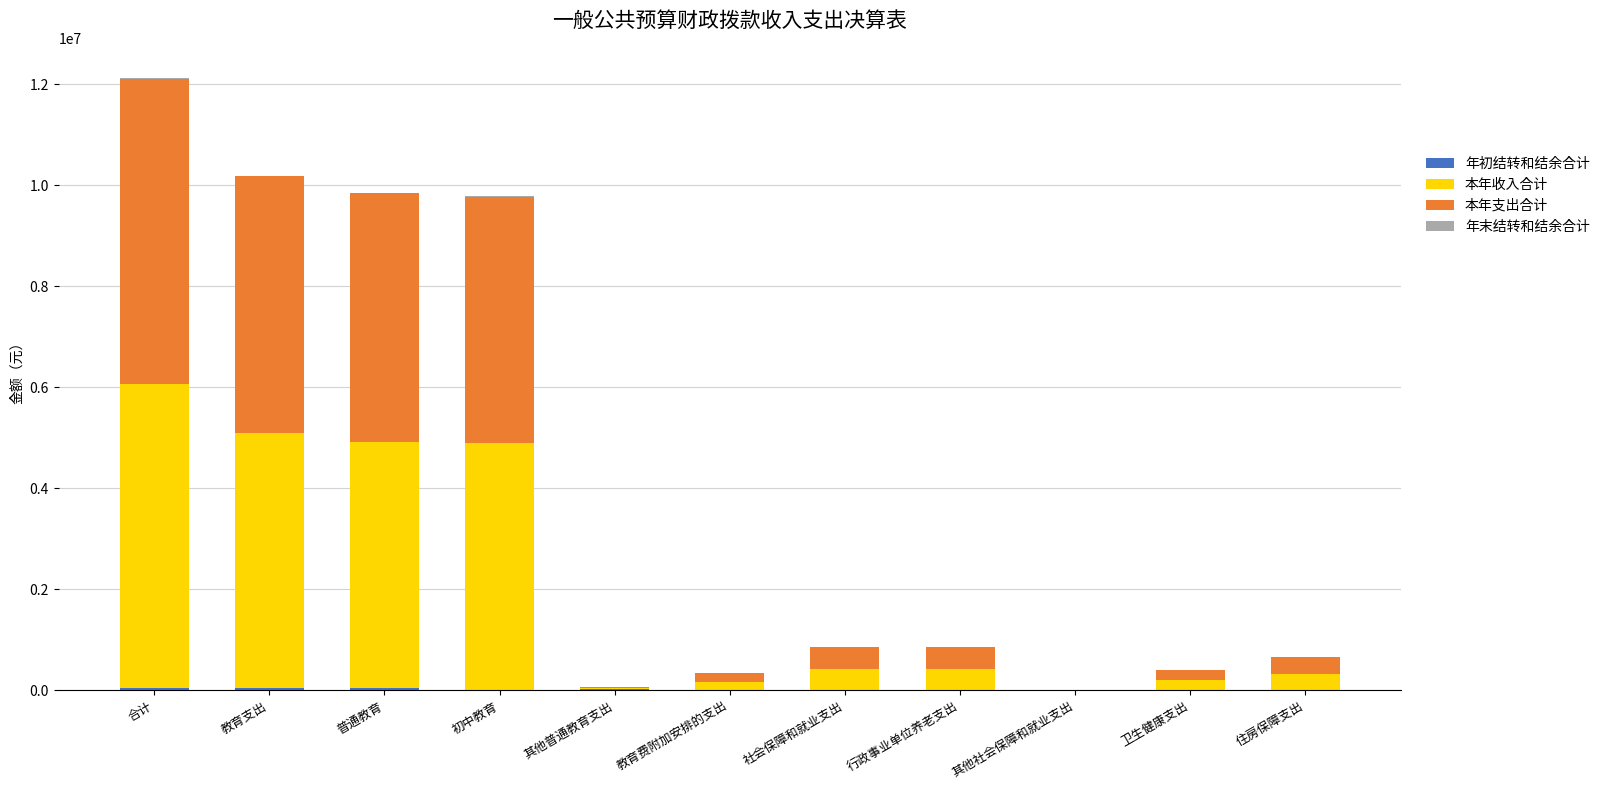

At which category is the sum across all series the highest?

合计